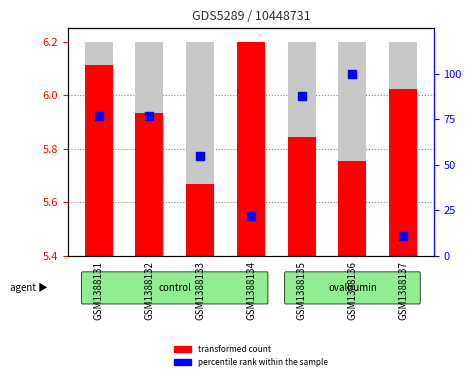

At which category is the sum across all series the highest?

GSM1388136